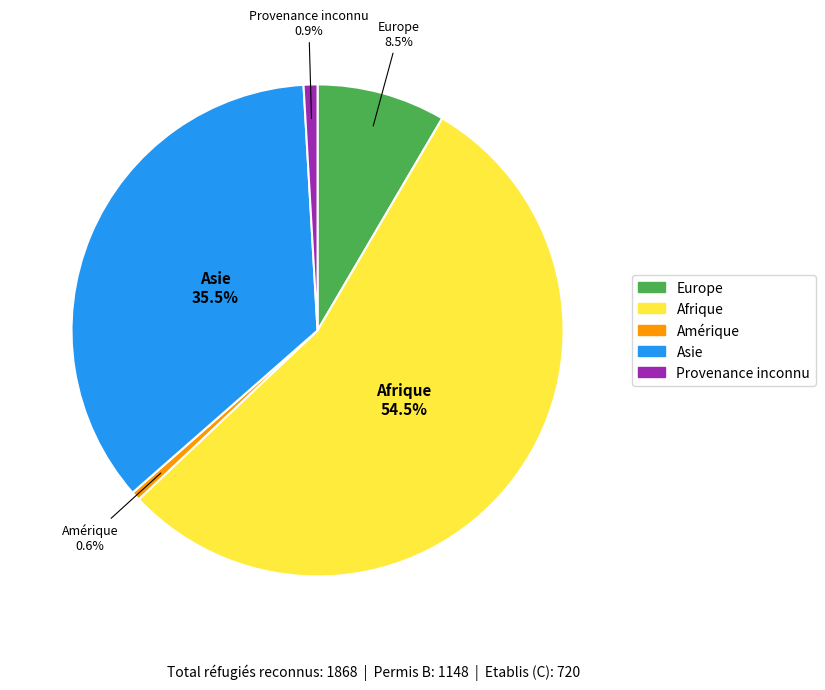

Which slice is the largest?

Afrique